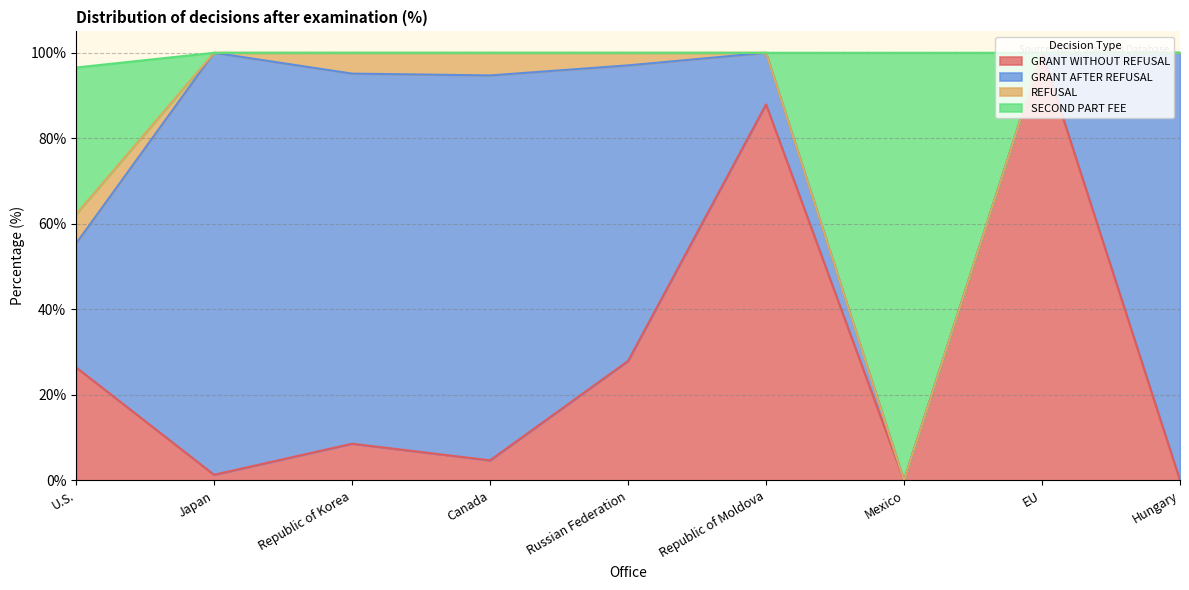

The value of GRANT WITHOUT REFUSAL at Republic of Korea is 3.9. True or false?

False